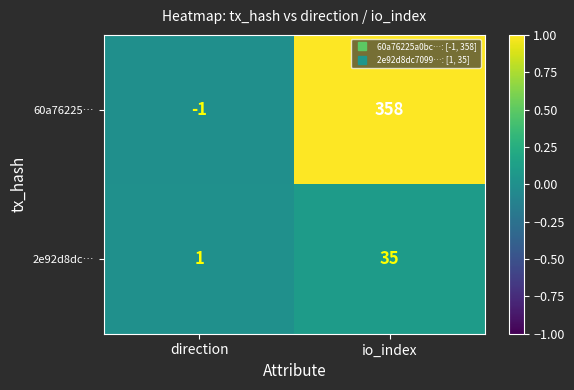

What is the average value of the 2e92d8dc… series?

18